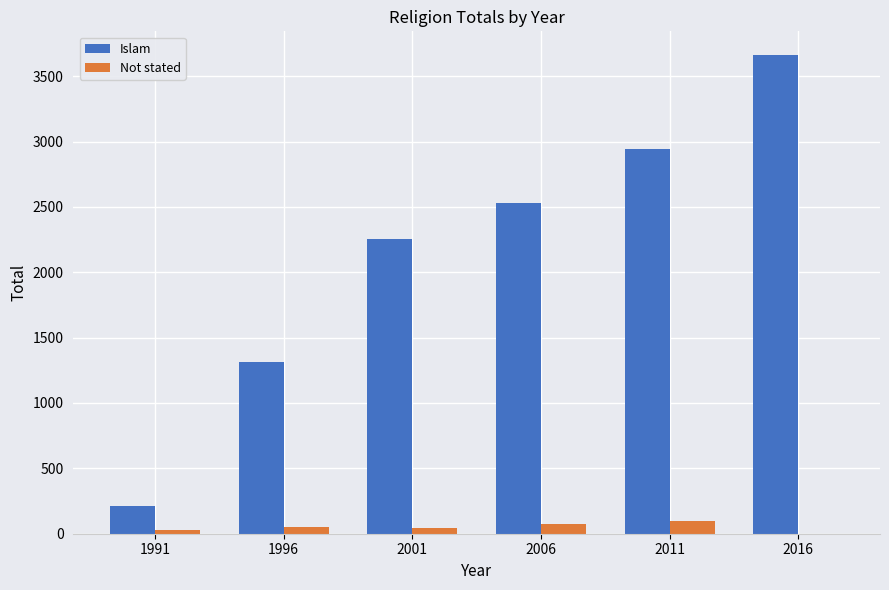

True or false: Islam has a value of 4533 at 2006.

False